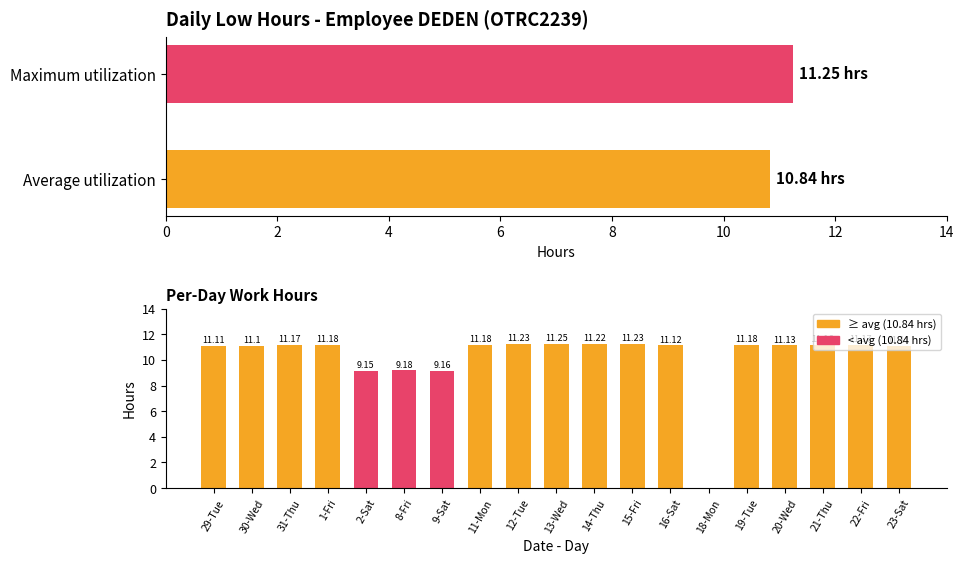

What is the value of the 12th bar from the left?

11.2